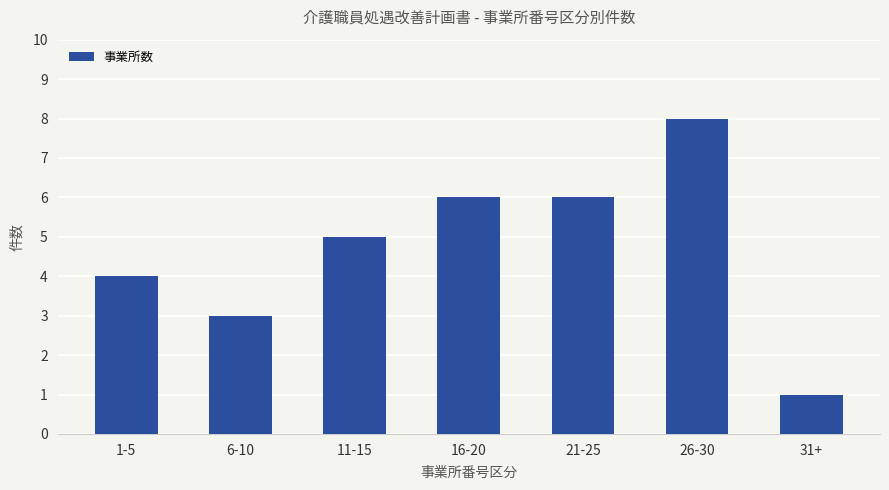

Does the chart contain any negative values?

No